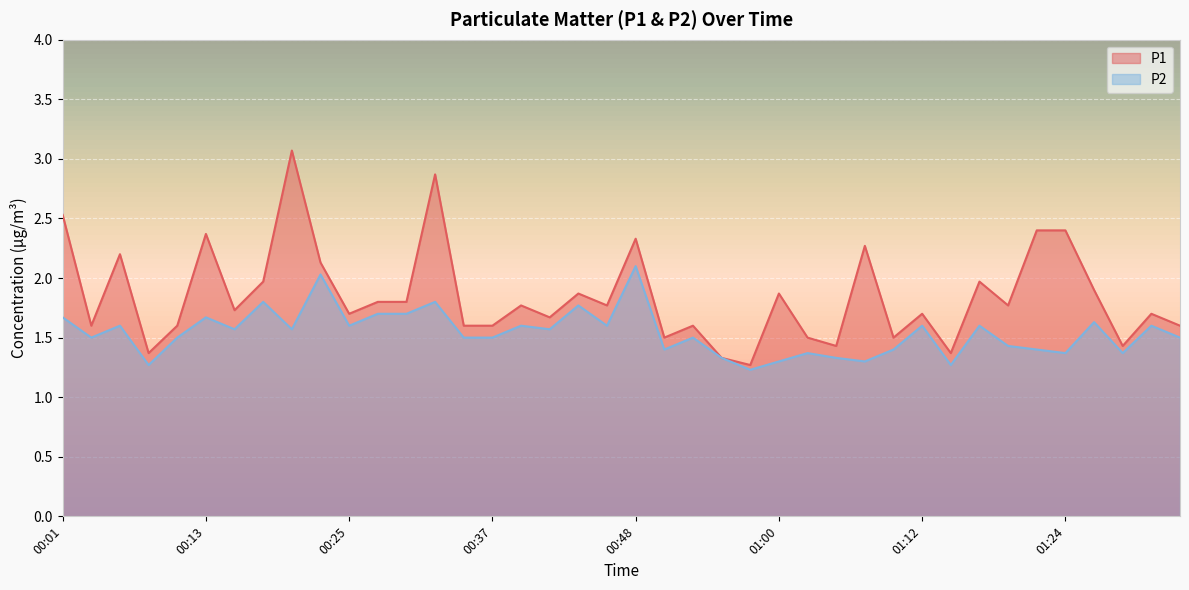

At how many categories does at least one series exceed 1?

40